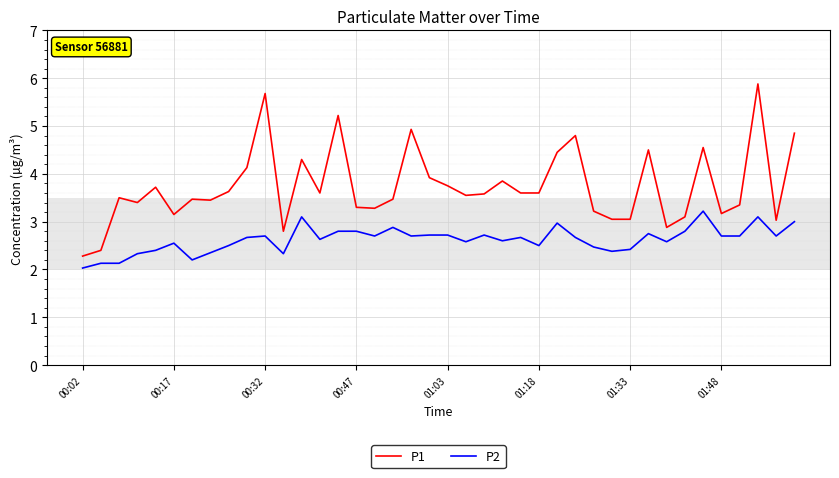

True or false: P1 and P2 cross at least once.

False